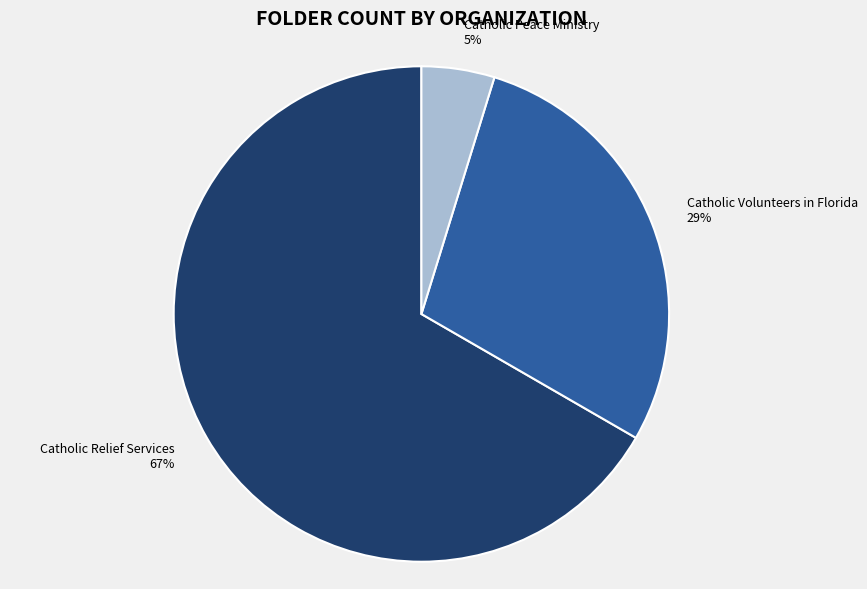

Rank the categories by value from lowest to highest.

Catholic Peace Ministry, Catholic Volunteers in Florida, Catholic Relief Services